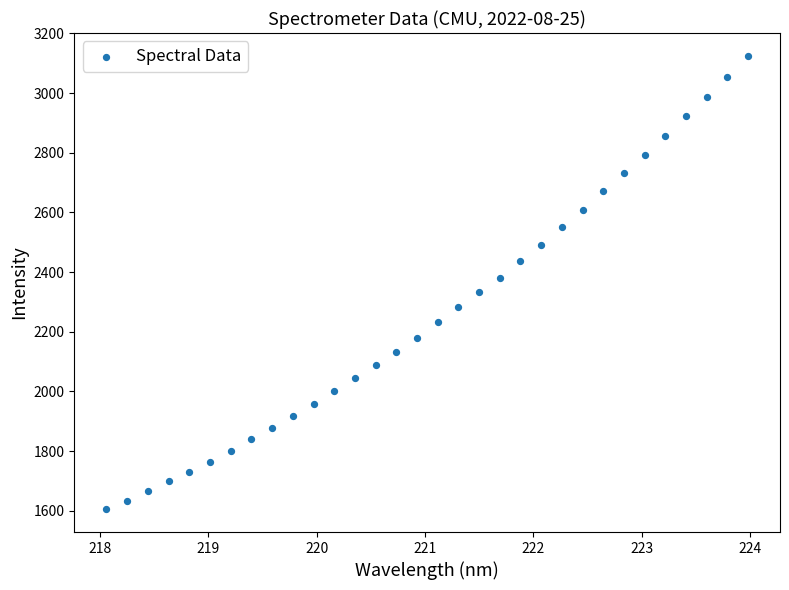

What is the range of Y values (max minus min)?

1520.5